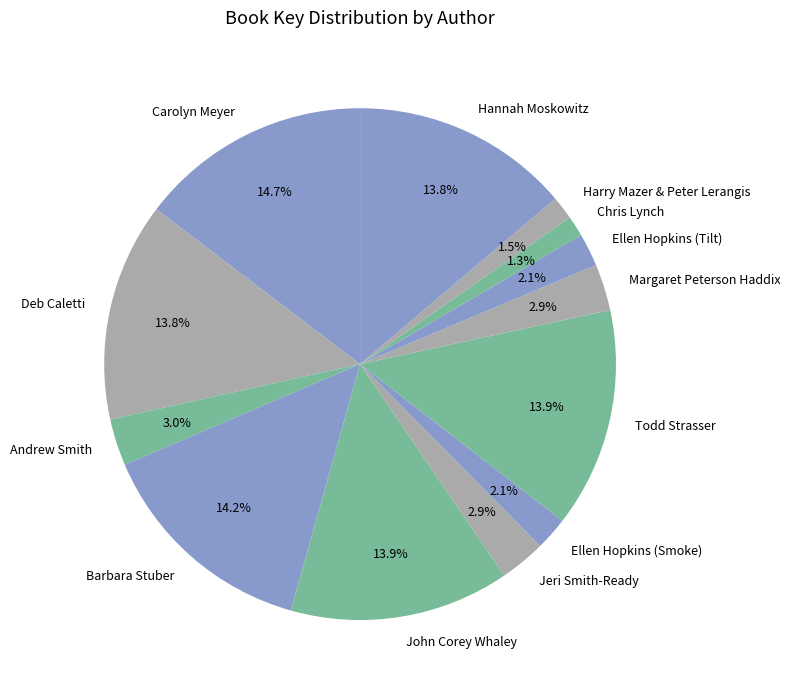

What percentage is the Barbara Stuber slice, to the nearest percent?

14%